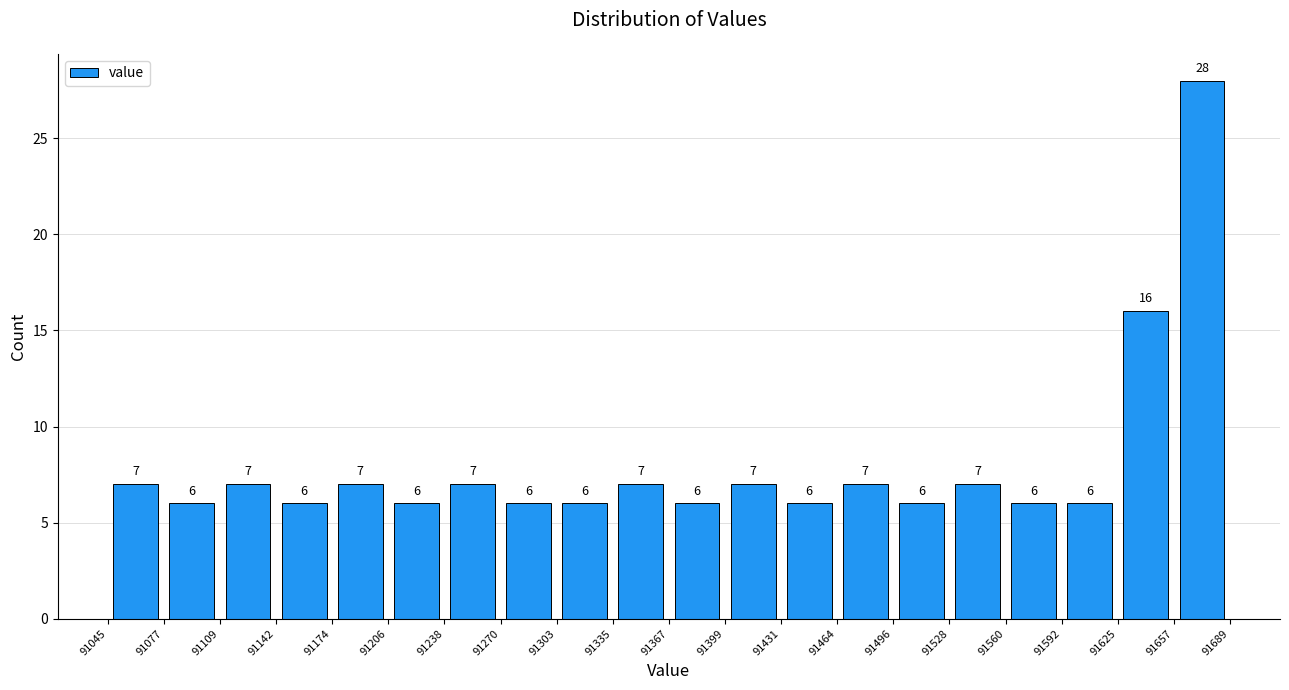

Reading left to right, list every bar in this chart as the range it spans on the x-axis followed by its height.

91045 to 91077: 7
91077 to 91109: 6
91109 to 91142: 7
91142 to 91174: 6
91174 to 91206: 7
91206 to 91238: 6
91238 to 91270: 7
91270 to 91303: 6
91303 to 91335: 6
91335 to 91367: 7
91367 to 91399: 6
91399 to 91431: 7
91431 to 91464: 6
91464 to 91496: 7
91496 to 91528: 6
91528 to 91560: 7
91560 to 91592: 6
91592 to 91625: 6
91625 to 91657: 16
91657 to 91689: 28